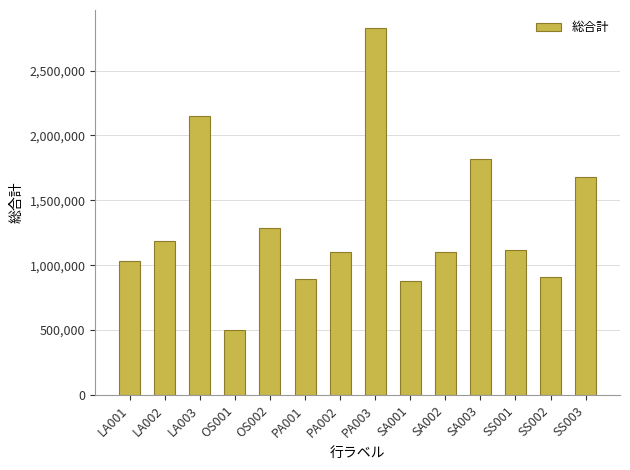

What is the ratio of the value at OS001 to the value at SA002?

0.5